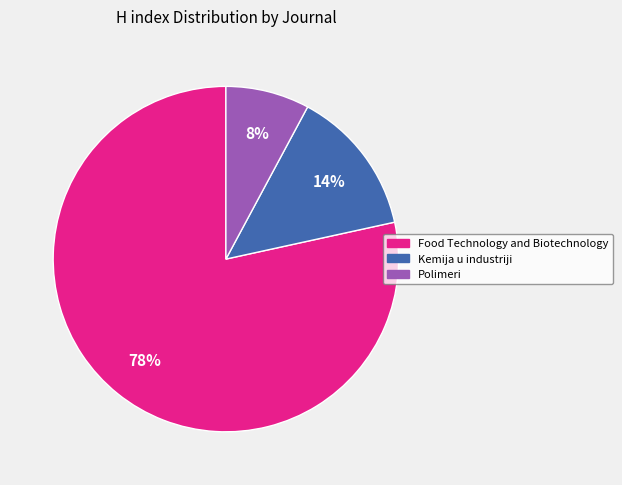

Which slice represents more than half of the pie?

Food Technology and Biotechnology